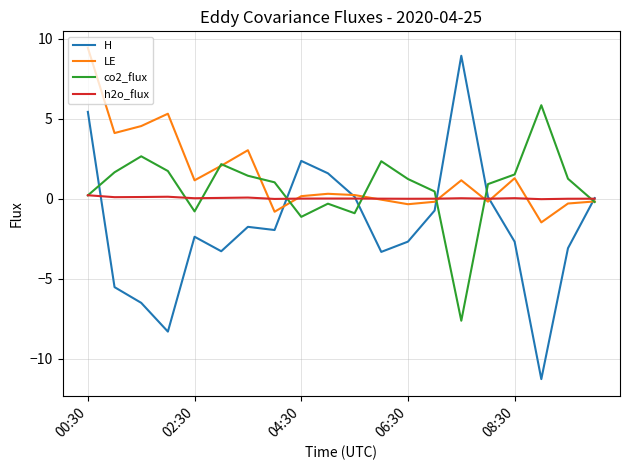

What is the maximum value shown in the chart?

9.4